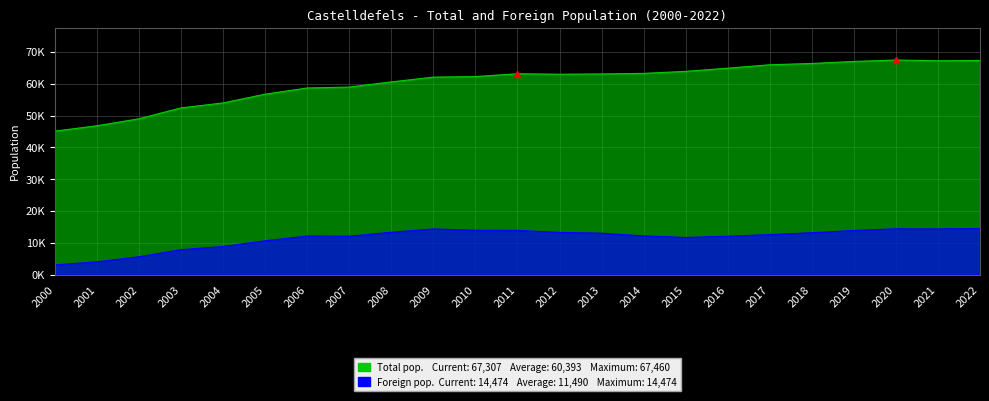

What value does the Foreign population series have at 2022?

14474